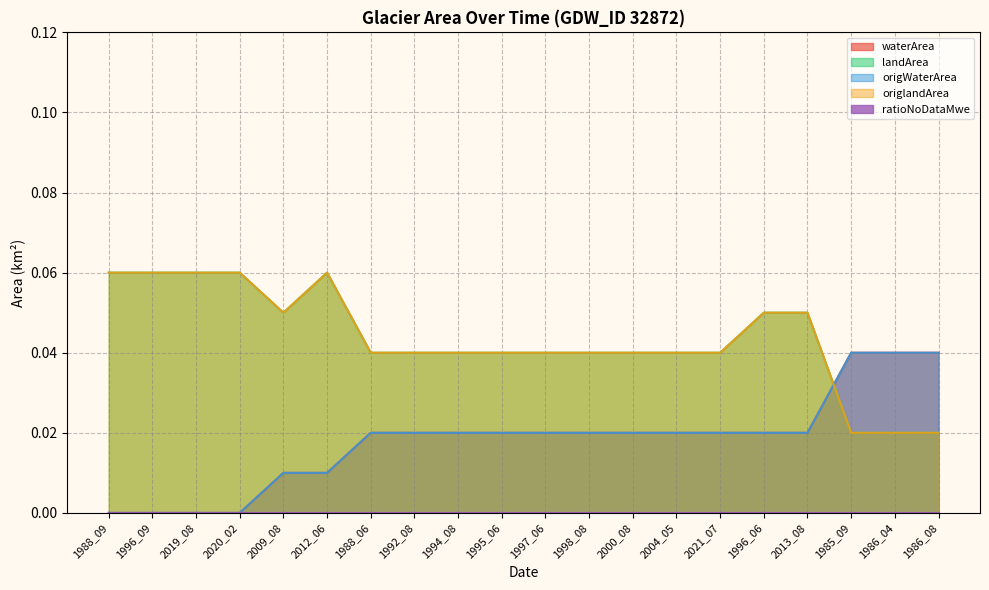

What is the label of the 1st point from the left?

1988_09